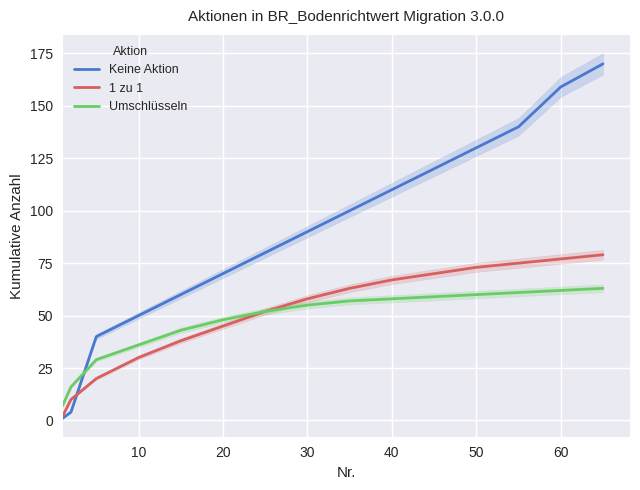

What is the difference between the maximum and minimum values in the Umschlüsseln series?

56